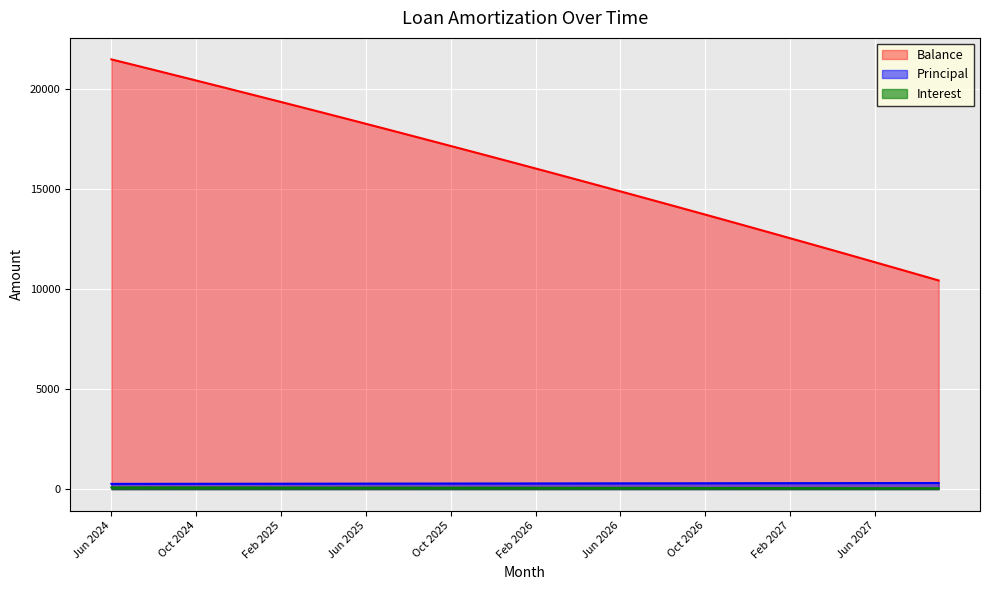

What is the value of the Balance point at the 36th from the left?

11653.0